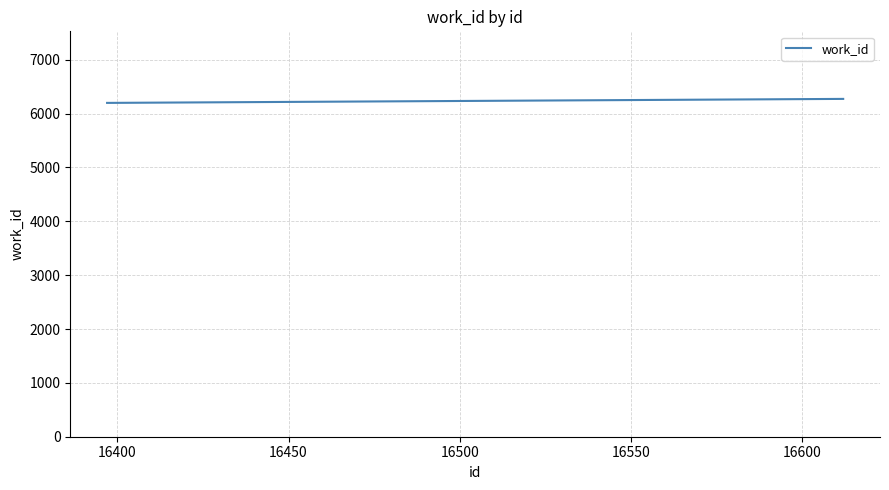

What is the sum of all values?

18674